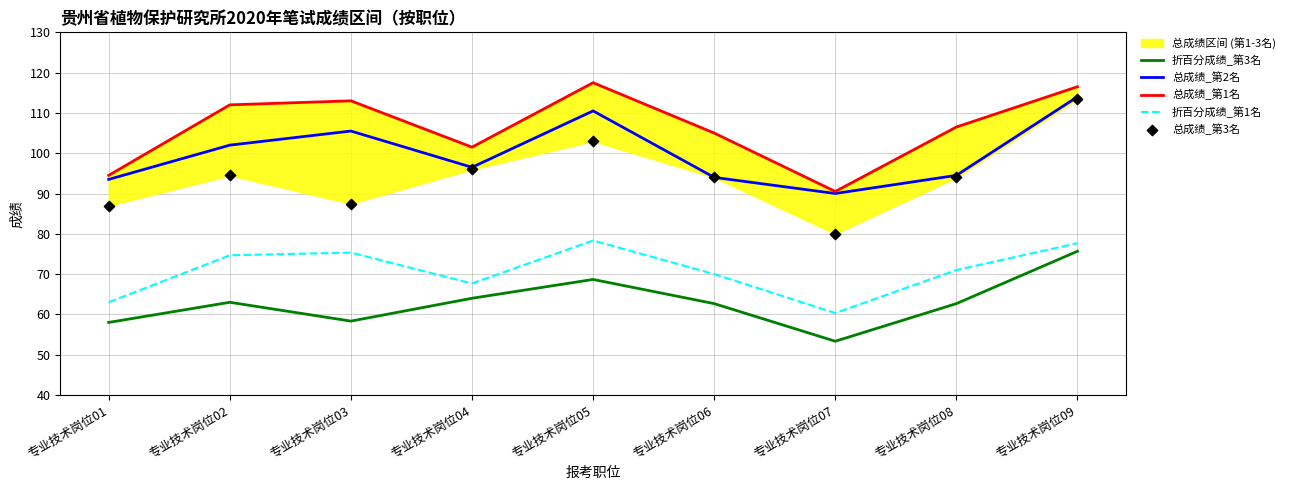

At which category is the sum across all series the highest?

专业技术岗位09